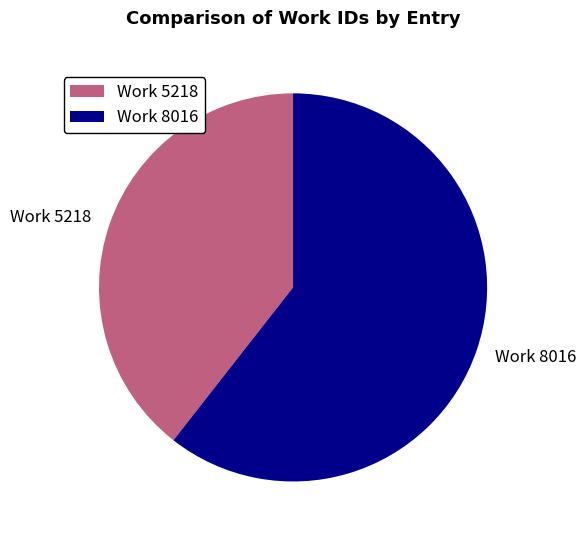

Approximately how many times larger is the value at Work 5218 compared to Work 8016?

0.7